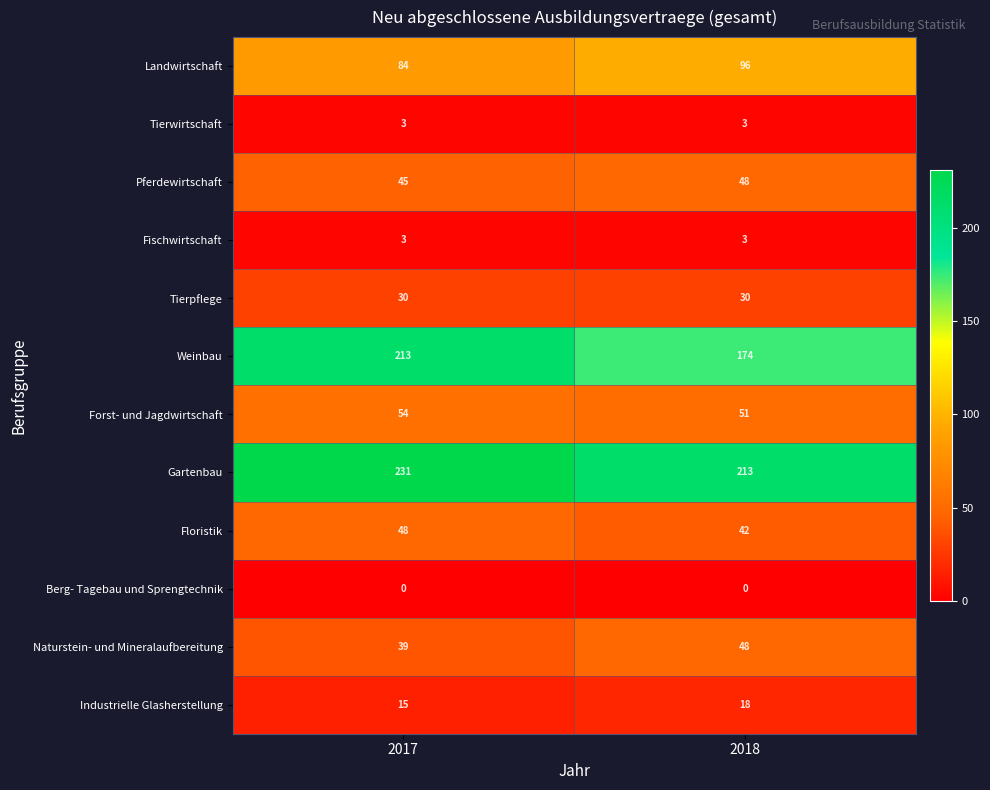

Reading left to right, transcribe all the data shown in this chart.

Landwirtschaft: 84	96
Tierwirtschaft: 3	3
Pferdewirtschaft: 45	48
Fischwirtschaft: 3	3
Tierpflege: 30	30
Weinbau: 213	174
Forst- und Jagdwirtschaft: 54	51
Gartenbau: 231	213
Floristik: 48	42
Berg- Tagebau und Sprengtechnik: 0	0
Naturstein- und Mineralaufbereitung: 39	48
Industrielle Glasherstellung: 15	18